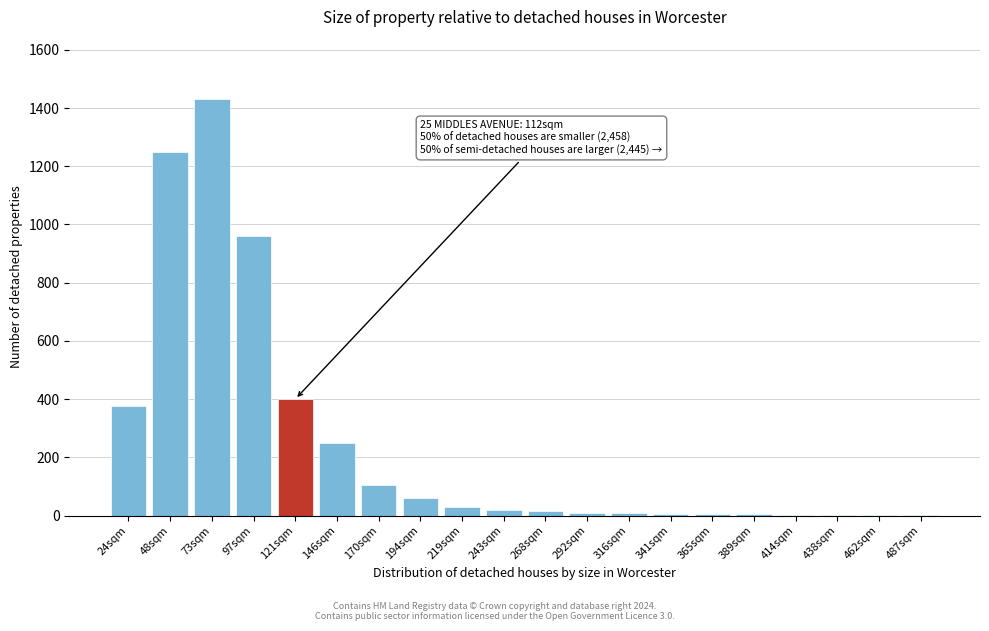

Which category has the highest value across all series?

73sqm